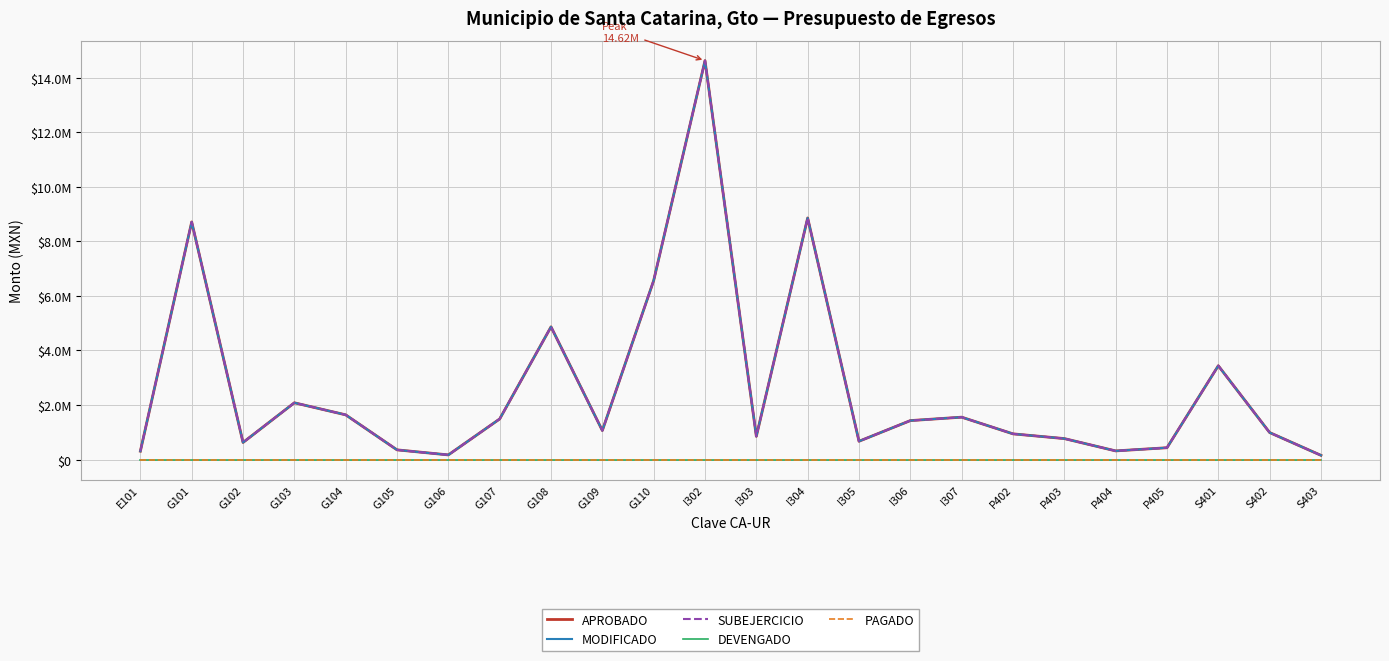

Does the chart display data point markers on the line(s)?

No